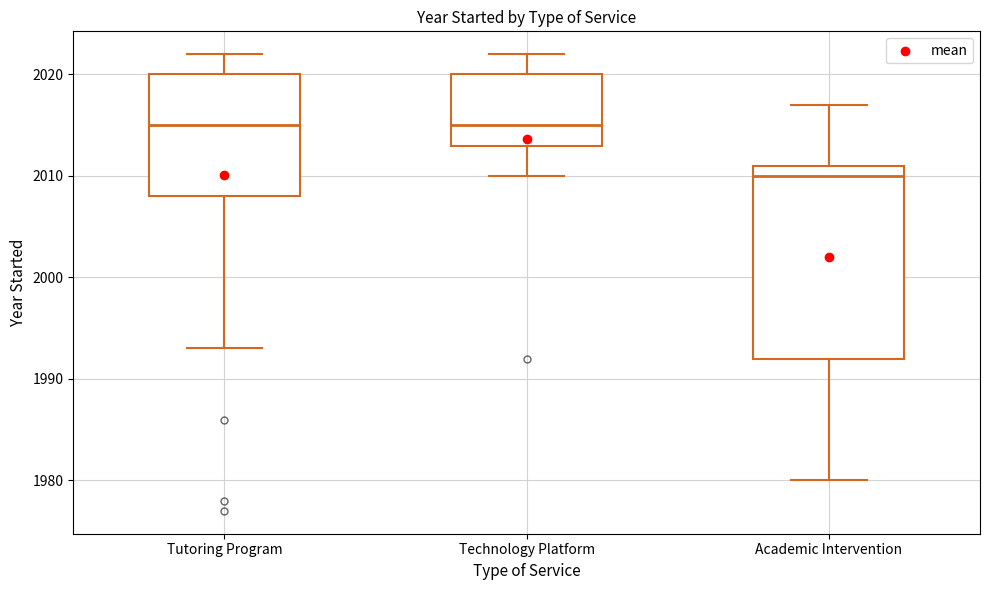

Reading left to right, transcribe this box plot: for each box, give where its median line is, the range the box spans, and where its two whiskers end, as read against the y-axis. The values are not printed on the chart, so give them approximately, as read against the axis.

Tutoring Program: median 2015, box 2008 to 2020, whiskers 1993 to 2022
Technology Platform: median 2015, box 2013 to 2020, whiskers 2010 to 2022
Academic Intervention: median 2010, box 1992 to 2011, whiskers 1980 to 2017